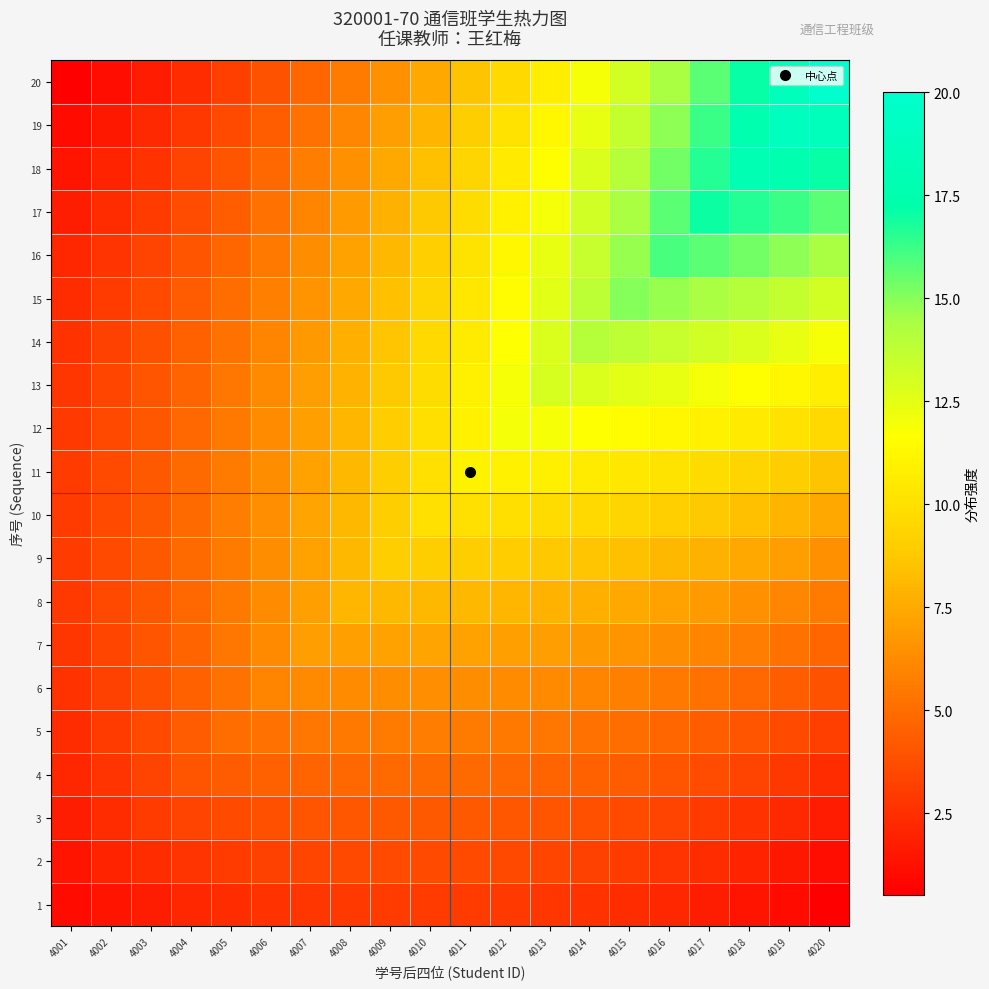

Reading left to right, transcribe all the data shown in this chart.

1: 4001=1.0	4002=1.4	4003=1.8	4004=2.1	4005=2.4	4006=2.6	4007=2.8	4008=2.9	4009=3.0	4010=3.0	4011=3.0	4012=2.9	4013=2.8	4014=2.6	4015=2.4	4016=2.1	4017=1.8	4018=1.4	4019=1.0	4020=0.5
2: 4001=1.4	4002=2.0	4003=2.4	4004=2.7	4005=3.0	4006=3.2	4007=3.4	4008=3.5	4009=3.6	4010=3.6	4011=3.6	4012=3.5	4013=3.4	4014=3.2	4015=3.0	4016=2.7	4017=2.4	4018=2.0	4019=1.6	4020=1.1
3: 4001=1.8	4002=2.4	4003=3.0	4004=3.3	4005=3.6	4006=3.8	4007=4.0	4008=4.1	4009=4.2	4010=4.2	4011=4.2	4012=4.1	4013=4.0	4014=3.8	4015=3.6	4016=3.3	4017=3.0	4018=2.6	4019=2.2	4020=1.7
4: 4001=2.1	4002=2.7	4003=3.3	4004=4.0	4005=4.3	4006=4.5	4007=4.7	4008=4.8	4009=4.9	4010=4.9	4011=4.9	4012=4.8	4013=4.7	4014=4.5	4015=4.3	4016=4.0	4017=3.7	4018=3.3	4019=2.9	4020=2.4
5: 4001=2.4	4002=3.0	4003=3.6	4004=4.3	4005=5.0	4006=5.2	4007=5.4	4008=5.5	4009=5.6	4010=5.6	4011=5.6	4012=5.5	4013=5.4	4014=5.2	4015=5.0	4016=4.7	4017=4.4	4018=4.0	4019=3.6	4020=3.1
6: 4001=2.6	4002=3.2	4003=3.8	4004=4.5	4005=5.2	4006=6.0	4007=6.2	4008=6.3	4009=6.4	4010=6.4	4011=6.4	4012=6.3	4013=6.2	4014=6.0	4015=5.8	4016=5.5	4017=5.2	4018=4.8	4019=4.4	4020=3.9
7: 4001=2.8	4002=3.4	4003=4.0	4004=4.7	4005=5.4	4006=6.2	4007=7.0	4008=7.1	4009=7.2	4010=7.2	4011=7.2	4012=7.1	4013=7.0	4014=6.8	4015=6.6	4016=6.3	4017=6.0	4018=5.6	4019=5.2	4020=4.7
8: 4001=2.9	4002=3.5	4003=4.1	4004=4.8	4005=5.5	4006=6.3	4007=7.1	4008=8.0	4009=8.1	4010=8.1	4011=8.1	4012=8.0	4013=7.9	4014=7.7	4015=7.5	4016=7.2	4017=6.9	4018=6.5	4019=6.1	4020=5.6
9: 4001=3.0	4002=3.6	4003=4.2	4004=4.9	4005=5.6	4006=6.4	4007=7.2	4008=8.1	4009=9.0	4010=9.0	4011=9.0	4012=8.9	4013=8.8	4014=8.6	4015=8.4	4016=8.1	4017=7.8	4018=7.4	4019=7.0	4020=6.5
10: 4001=3.0	4002=3.6	4003=4.2	4004=4.9	4005=5.6	4006=6.4	4007=7.2	4008=8.1	4009=9.0	4010=10.0	4011=10.0	4012=9.9	4013=9.8	4014=9.6	4015=9.4	4016=9.1	4017=8.8	4018=8.4	4019=8.0	4020=7.5
11: 4001=3.0	4002=3.6	4003=4.2	4004=4.9	4005=5.6	4006=6.4	4007=7.2	4008=8.1	4009=9.0	4010=10.0	4011=11.0	4012=10.9	4013=10.8	4014=10.6	4015=10.4	4016=10.1	4017=9.8	4018=9.4	4019=9.0	4020=8.5
12: 4001=2.9	4002=3.5	4003=4.1	4004=4.8	4005=5.5	4006=6.3	4007=7.1	4008=8.0	4009=8.9	4010=9.9	4011=10.9	4012=12.0	4013=11.9	4014=11.7	4015=11.5	4016=11.2	4017=10.9	4018=10.5	4019=10.1	4020=9.6
13: 4001=2.8	4002=3.4	4003=4.0	4004=4.7	4005=5.4	4006=6.2	4007=7.0	4008=7.9	4009=8.8	4010=9.8	4011=10.8	4012=11.9	4013=13.0	4014=12.8	4015=12.6	4016=12.3	4017=12.0	4018=11.6	4019=11.2	4020=10.7
14: 4001=2.6	4002=3.2	4003=3.8	4004=4.5	4005=5.2	4006=6.0	4007=6.8	4008=7.7	4009=8.6	4010=9.6	4011=10.6	4012=11.7	4013=12.8	4014=14.0	4015=13.8	4016=13.5	4017=13.2	4018=12.8	4019=12.4	4020=11.9
15: 4001=2.4	4002=3.0	4003=3.6	4004=4.3	4005=5.0	4006=5.8	4007=6.6	4008=7.5	4009=8.4	4010=9.4	4011=10.4	4012=11.5	4013=12.6	4014=13.8	4015=15.0	4016=14.7	4017=14.4	4018=14.0	4019=13.6	4020=13.1
16: 4001=2.1	4002=2.7	4003=3.3	4004=4.0	4005=4.7	4006=5.5	4007=6.3	4008=7.2	4009=8.1	4010=9.1	4011=10.1	4012=11.2	4013=12.3	4014=13.5	4015=14.7	4016=16.0	4017=15.7	4018=15.3	4019=14.9	4020=14.4
17: 4001=1.8	4002=2.4	4003=3.0	4004=3.7	4005=4.4	4006=5.2	4007=6.0	4008=6.9	4009=7.8	4010=8.8	4011=9.8	4012=10.9	4013=12.0	4014=13.2	4015=14.4	4016=15.7	4017=17.0	4018=16.6	4019=16.2	4020=15.7
18: 4001=1.4	4002=2.0	4003=2.6	4004=3.3	4005=4.0	4006=4.8	4007=5.6	4008=6.5	4009=7.4	4010=8.4	4011=9.4	4012=10.5	4013=11.6	4014=12.8	4015=14.0	4016=15.3	4017=16.6	4018=18.0	4019=17.6	4020=17.1
19: 4001=1.0	4002=1.6	4003=2.2	4004=2.9	4005=3.6	4006=4.4	4007=5.2	4008=6.1	4009=7.0	4010=8.0	4011=9.0	4012=10.1	4013=11.2	4014=12.4	4015=13.6	4016=14.9	4017=16.2	4018=17.6	4019=19.0	4020=18.5
20: 4001=0.5	4002=1.1	4003=1.7	4004=2.4	4005=3.1	4006=3.9	4007=4.7	4008=5.6	4009=6.5	4010=7.5	4011=8.5	4012=9.6	4013=10.7	4014=11.9	4015=13.1	4016=14.4	4017=15.7	4018=17.1	4019=18.5	4020=20.0